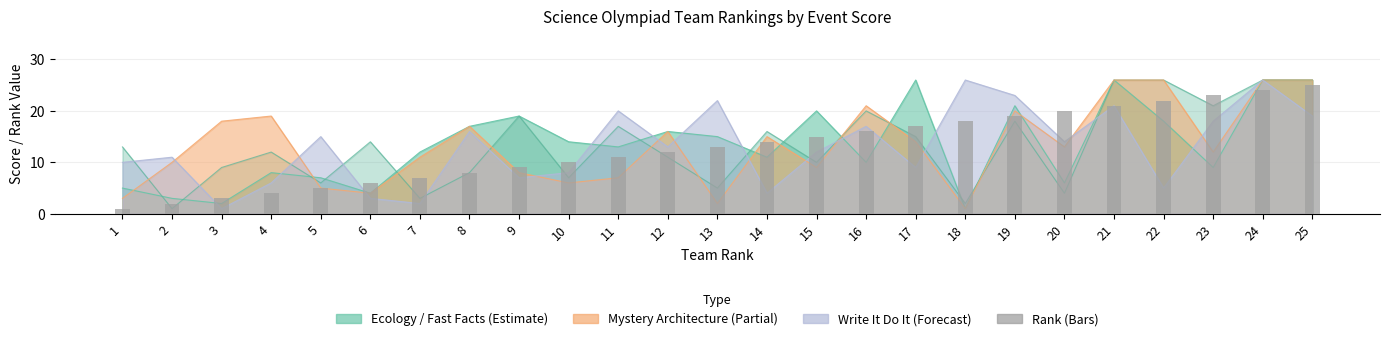

What is the change in value from 9 to 23?

+14